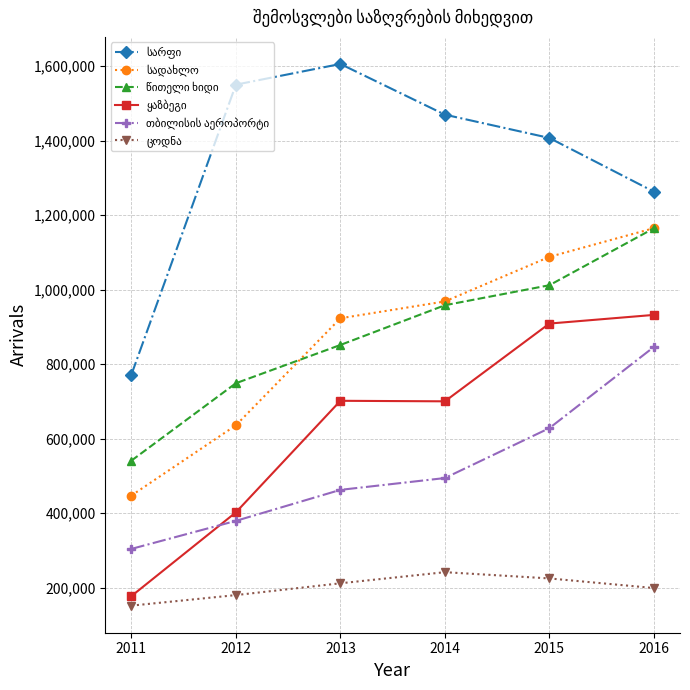

At how many categories does at least one series exceed 1104024?

5